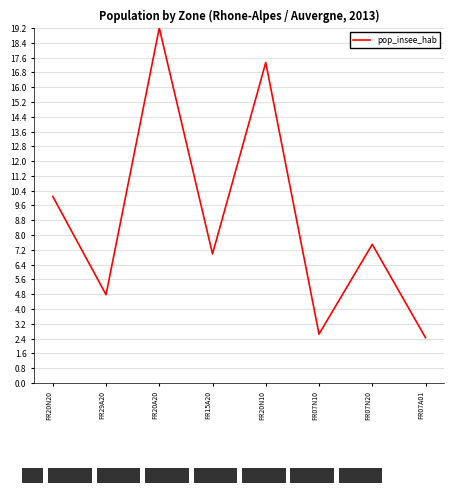

Which label corresponds to the largest value in the chart?

FR20A20